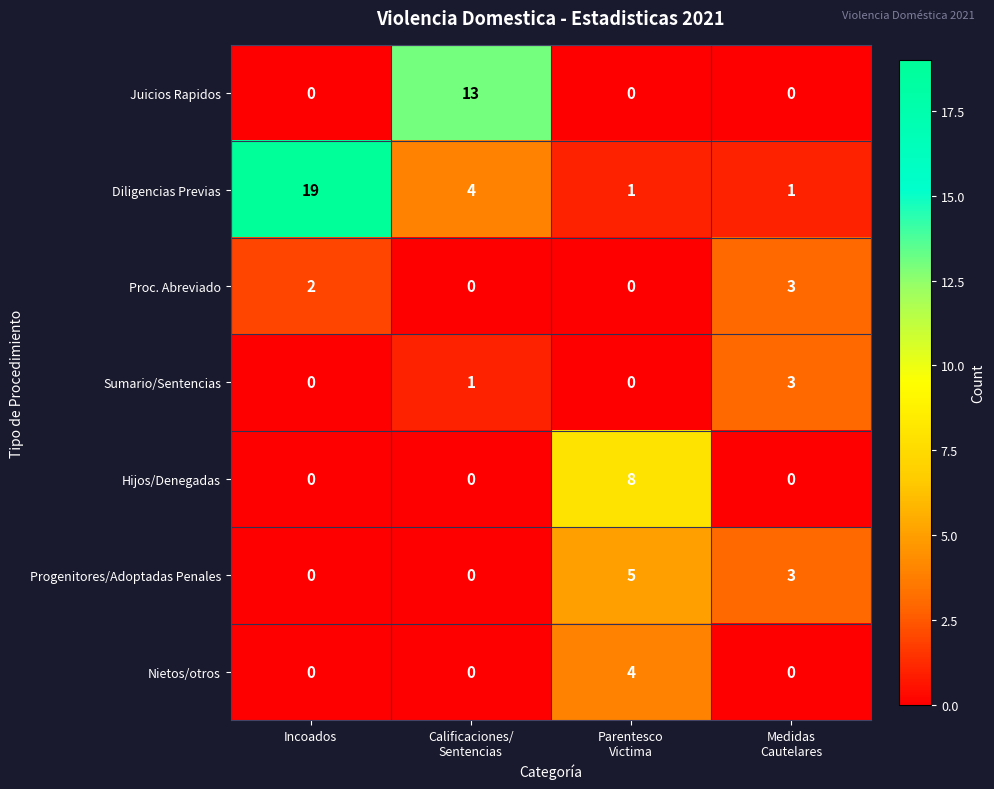

What is the difference between the second highest and second lowest values in the Diligencias Previas series?

3